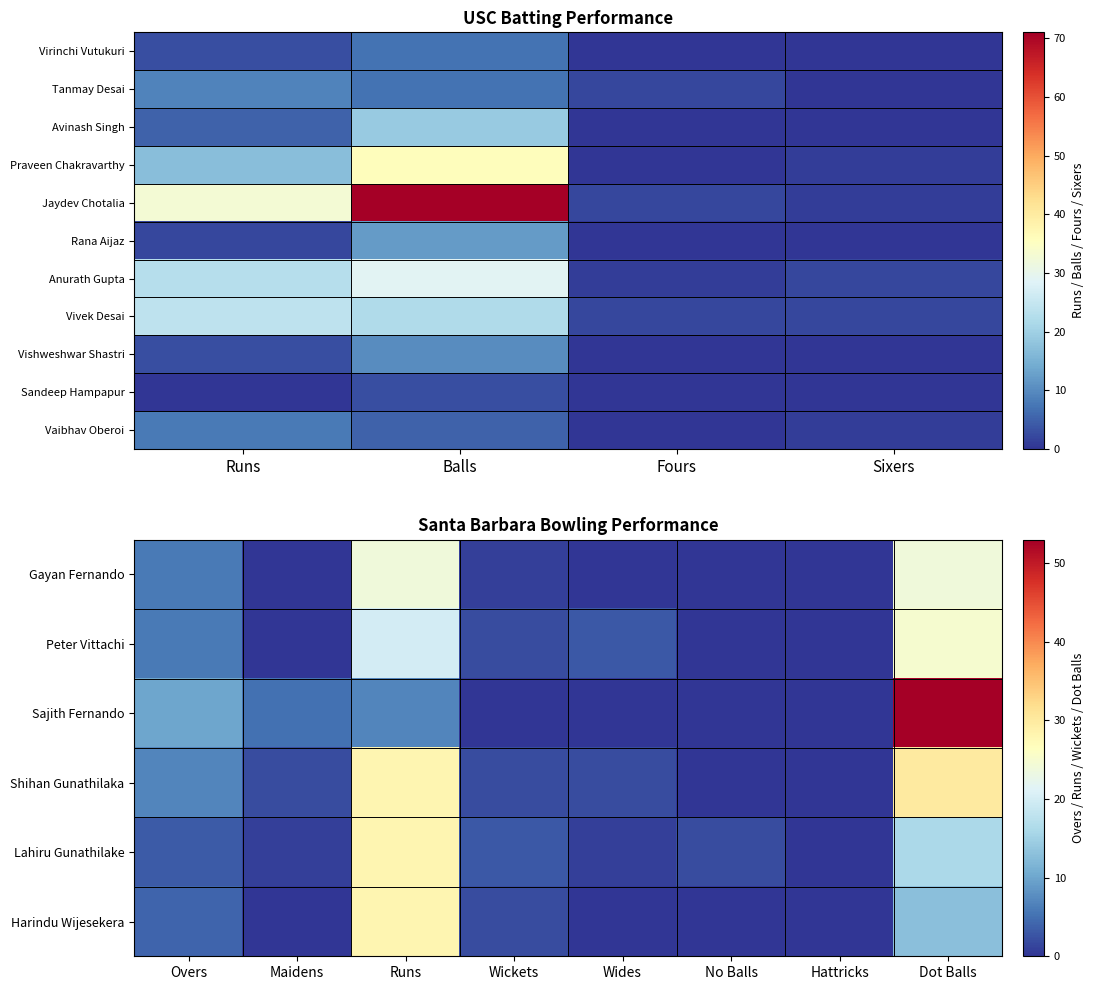

Rank the categories by Tanmay Desai value from highest to lowest.

Runs, Balls, Fours, Sixers